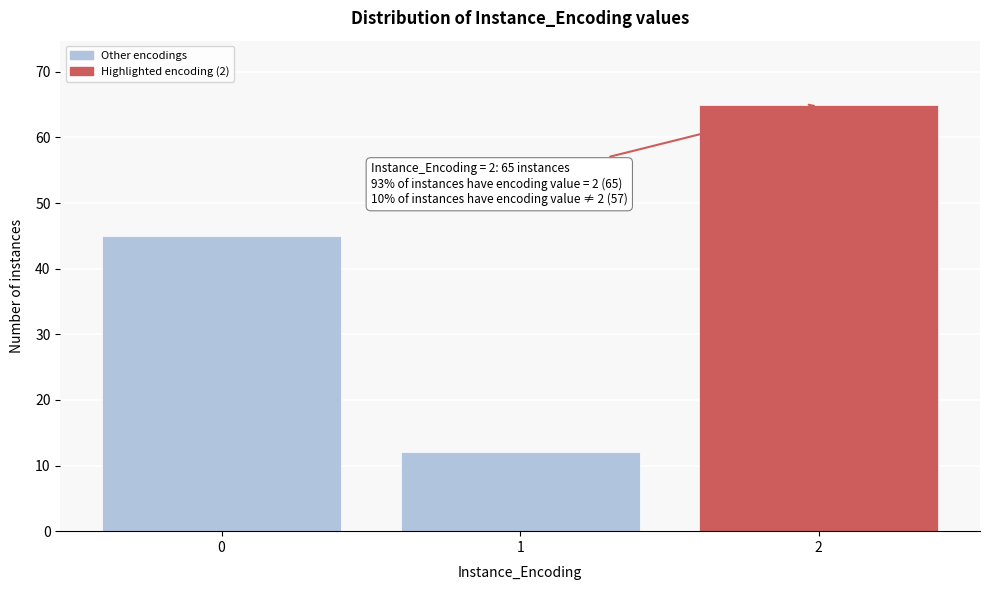

Reading right to left, list all the values displayed in this chart.

2=65	1=12	0=45